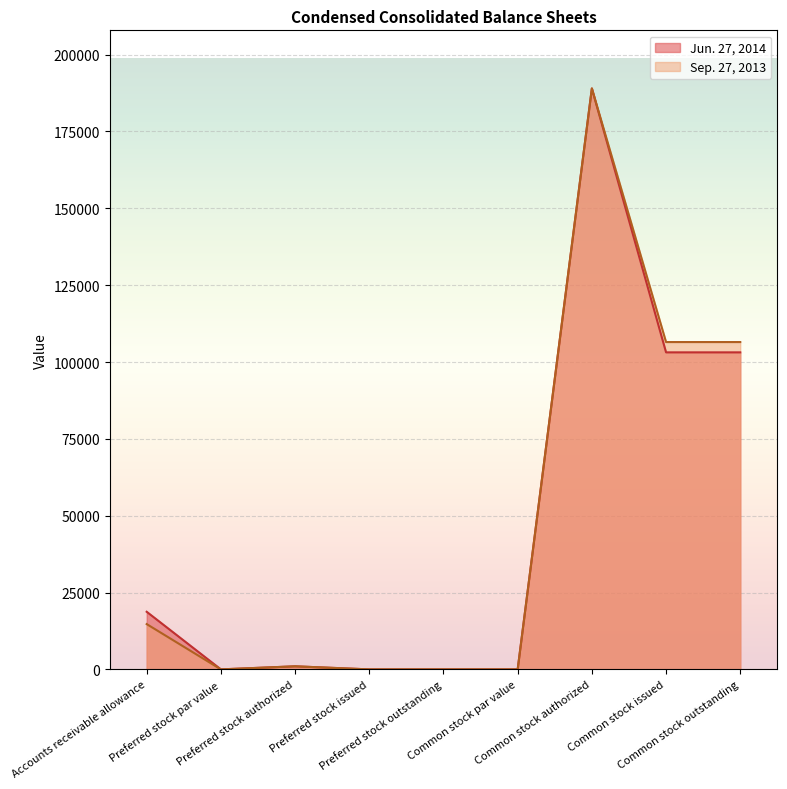

Does the chart display data point markers on the line(s)?

No